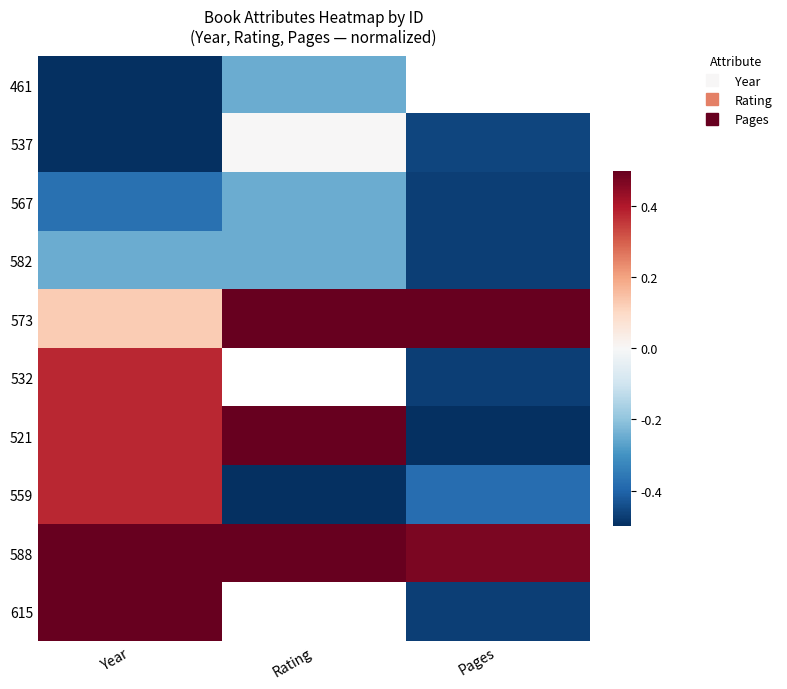

Which series changed the most between Rating and Pages?

521